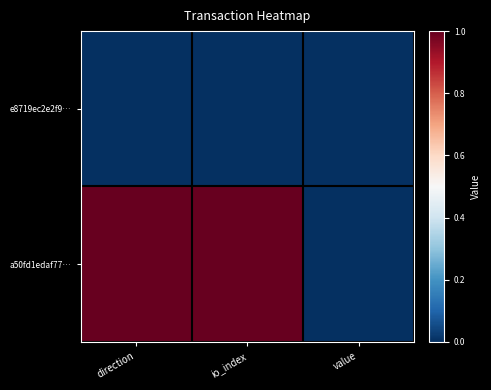

Reading left to right, transcribe all the data shown in this chart.

e8719ec2e2f9…: direction=0.0	io_index=0.0	value=0.0
a50fd1edaf77…: direction=1.0	io_index=1.0	value=0.0